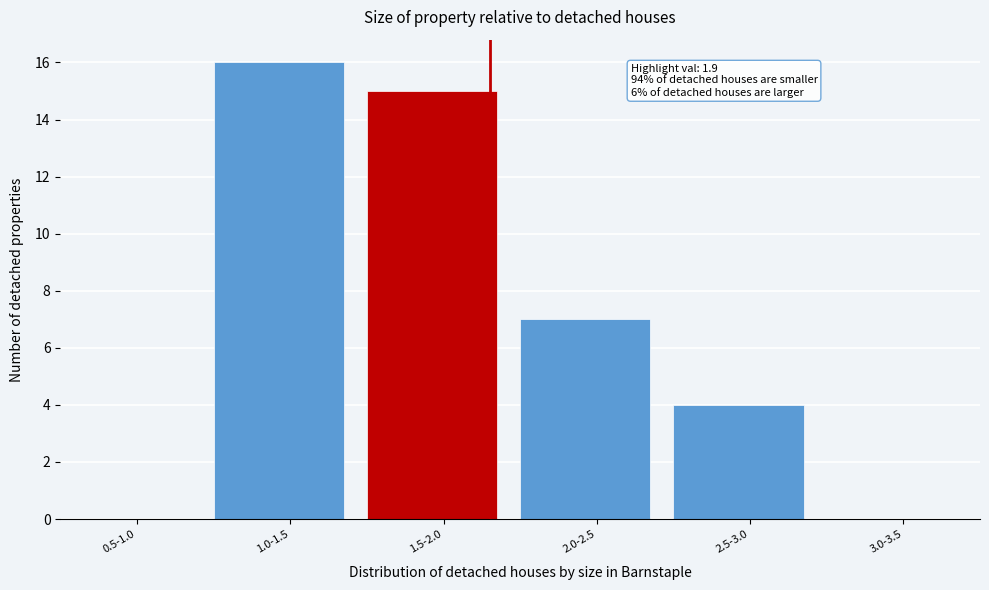

Reading left to right, transcribe all the data shown in this chart.

0.5-1.0=0	1.0-1.5=16	1.5-2.0=15	2.0-2.5=7	2.5-3.0=4	3.0-3.5=0